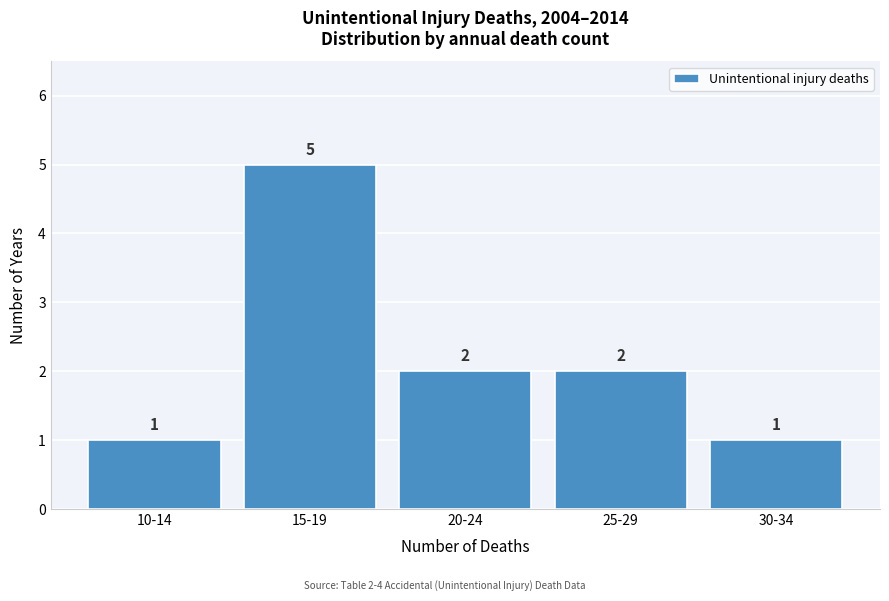

Reading left to right, what are all the values shown in this chart?

10-14=1	15-19=5	20-24=2	25-29=2	30-34=1